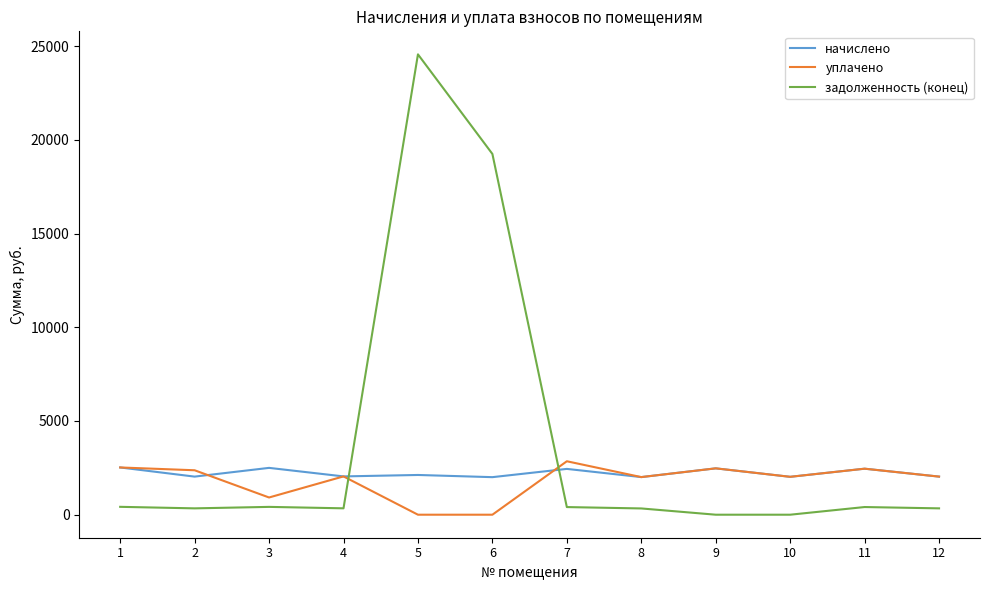

What is the average value of the задолженность (конец) series?

3901.0